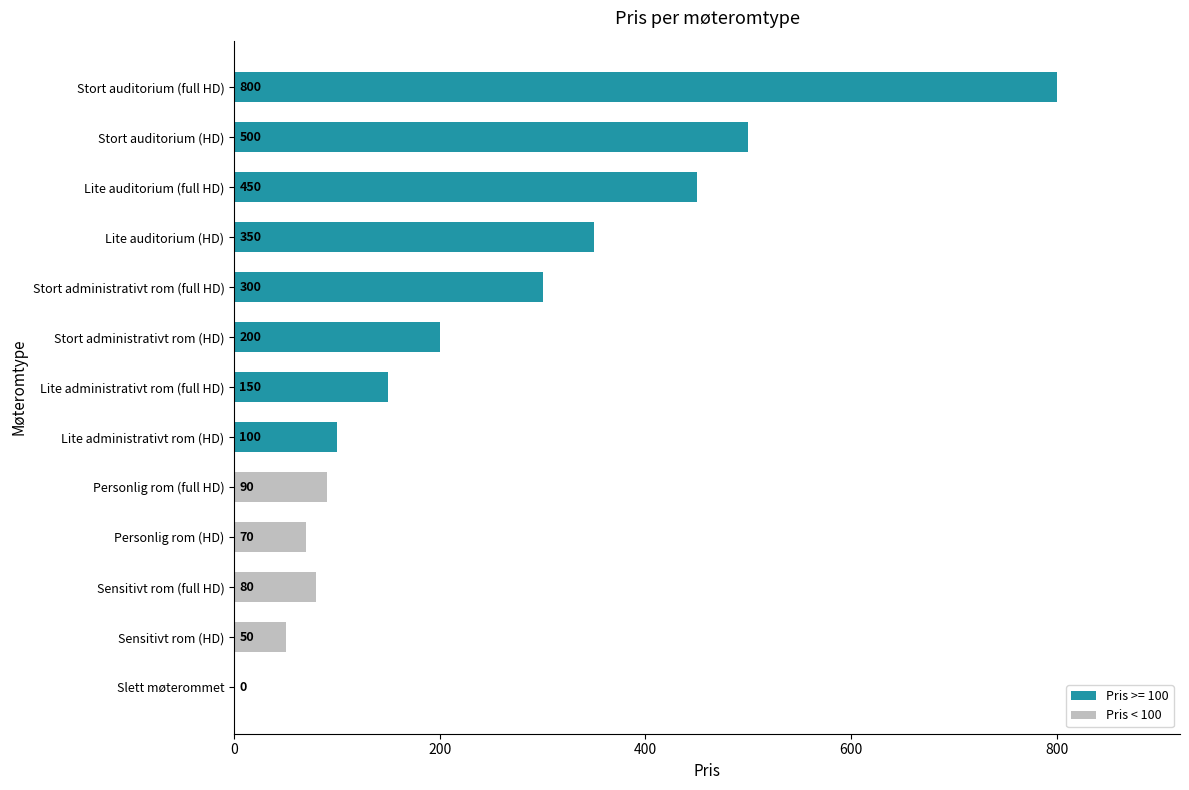

Is it true that the value at Personlig rom (HD) is 70?

True